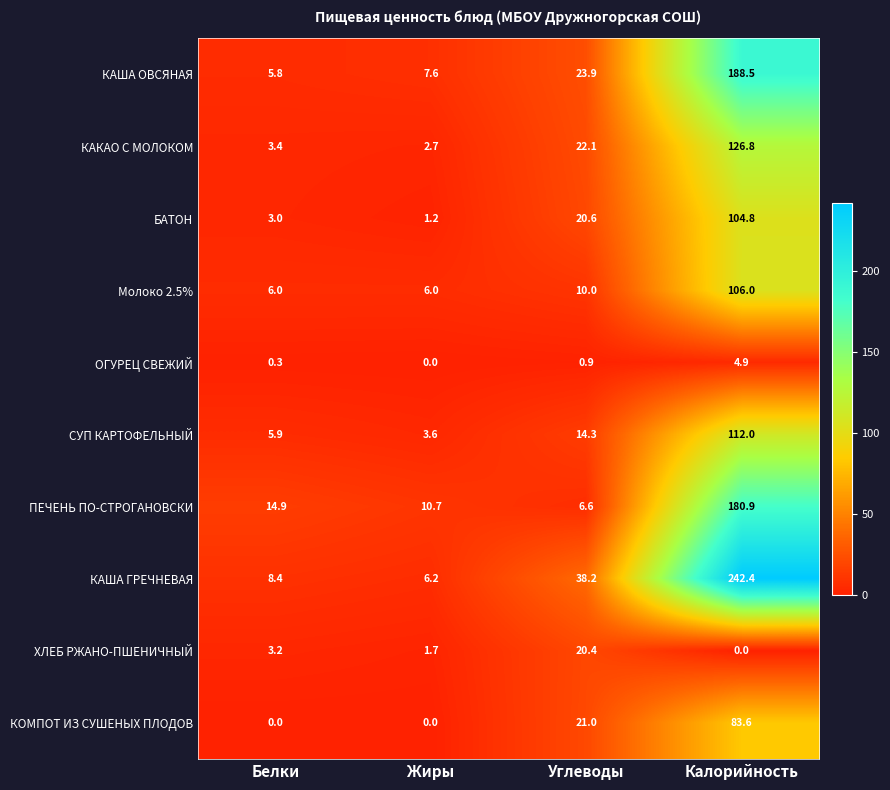

Which series has the widest spread of values?

КАША ГРЕЧНЕВАЯ